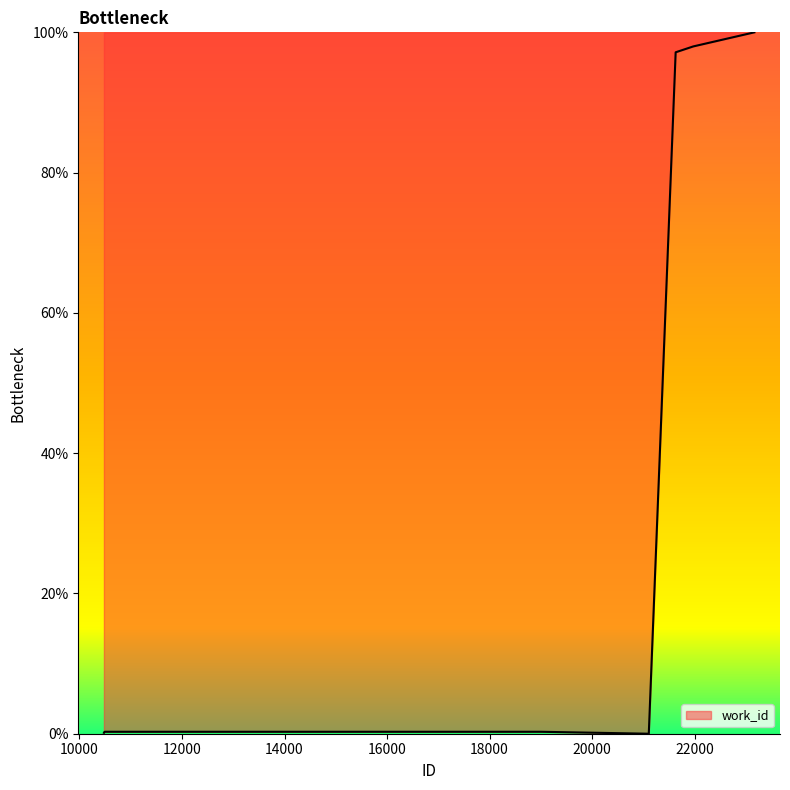

What is the greatest value displayed?

100.0